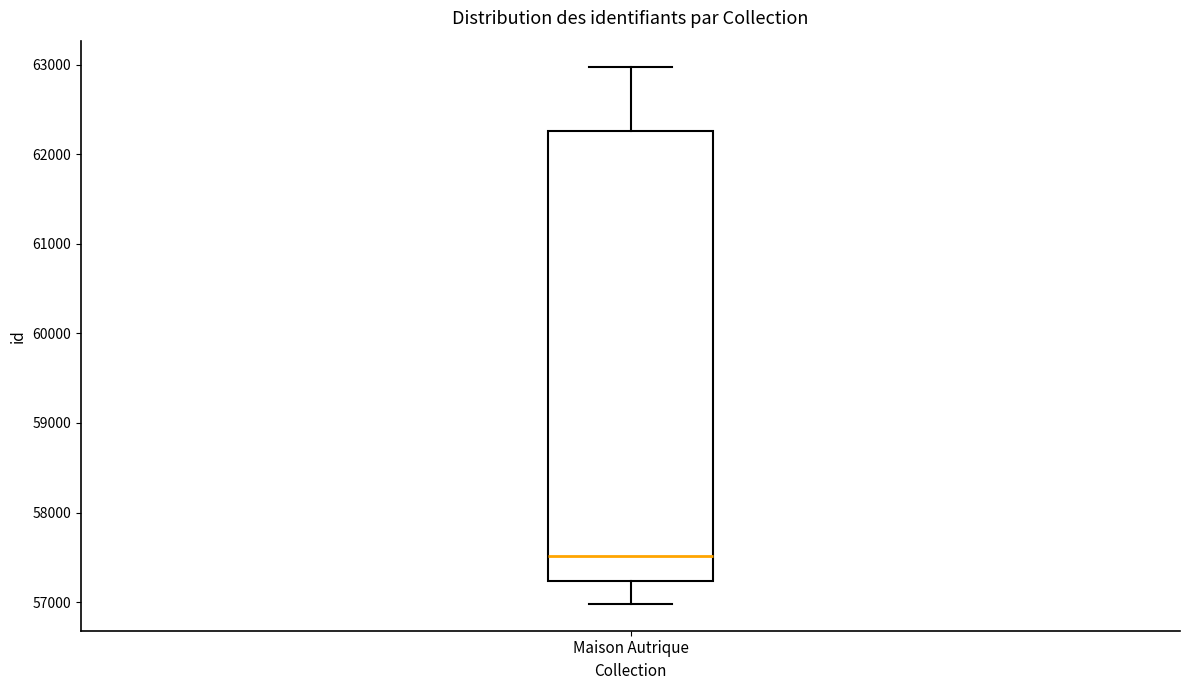

Read this box plot against the y-axis: the position of the median line, the range covered by the box, and the ends of both whiskers. The values are not printed on the chart, so give them approximately, as read against the axis.

median 57500, box 57200 to 62300, whiskers 57000 to 63000